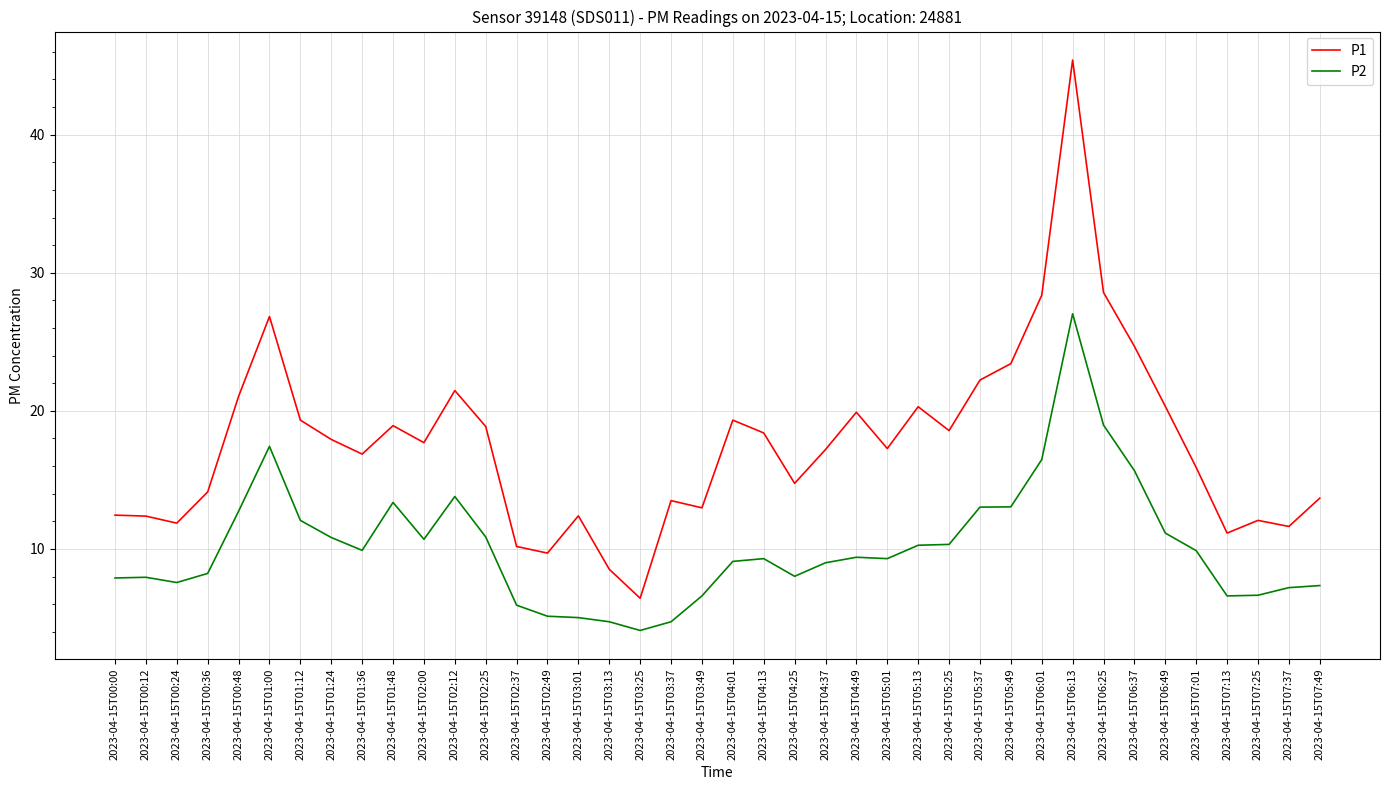

What is the lowest value of the P1 series?

6.4